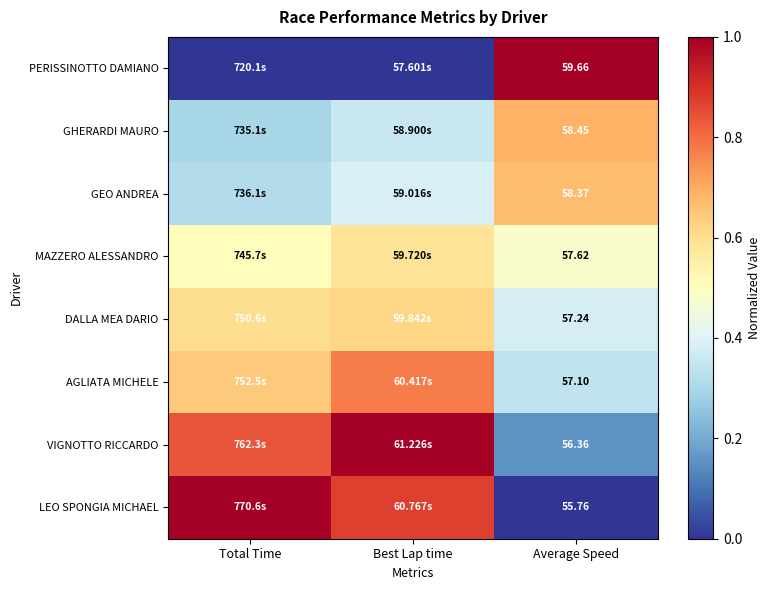

What value does the AGLIATA MICHELE series have at Total Time?

0.6